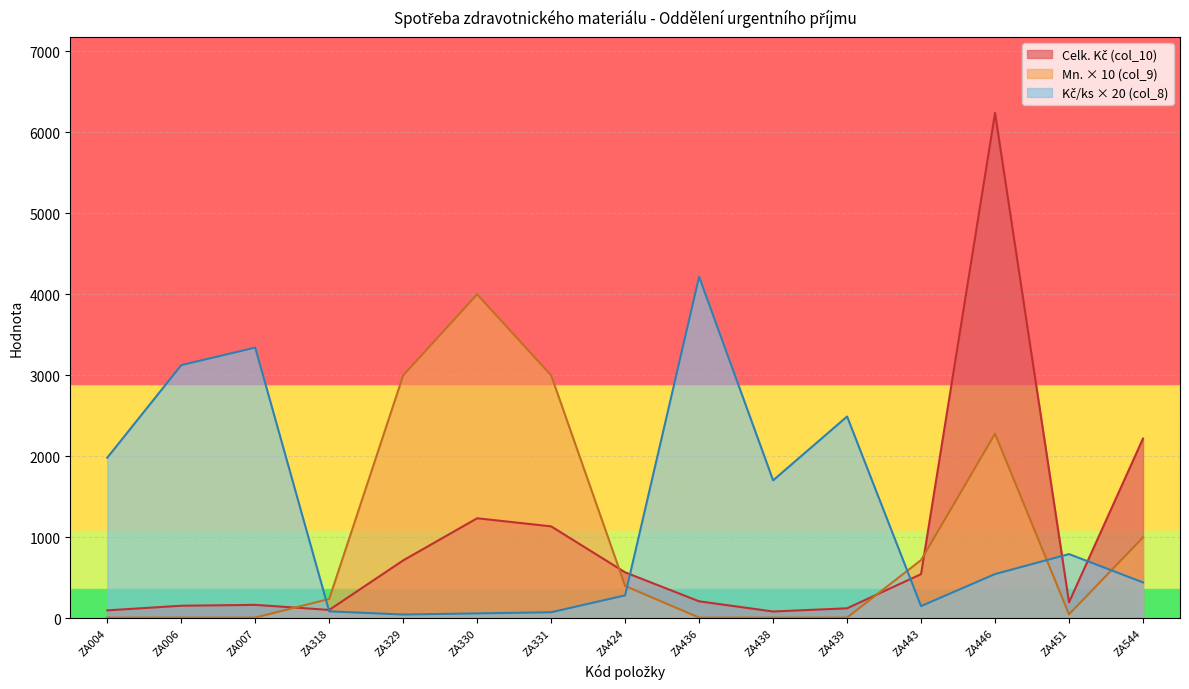

Which category has the lowest value across all series?

ZA004